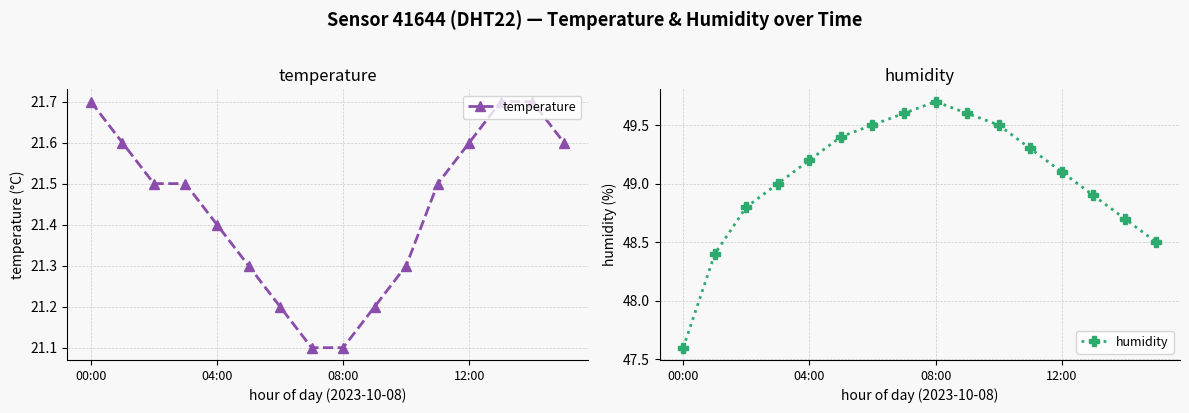

What is the maximum value shown in the chart?

49.7